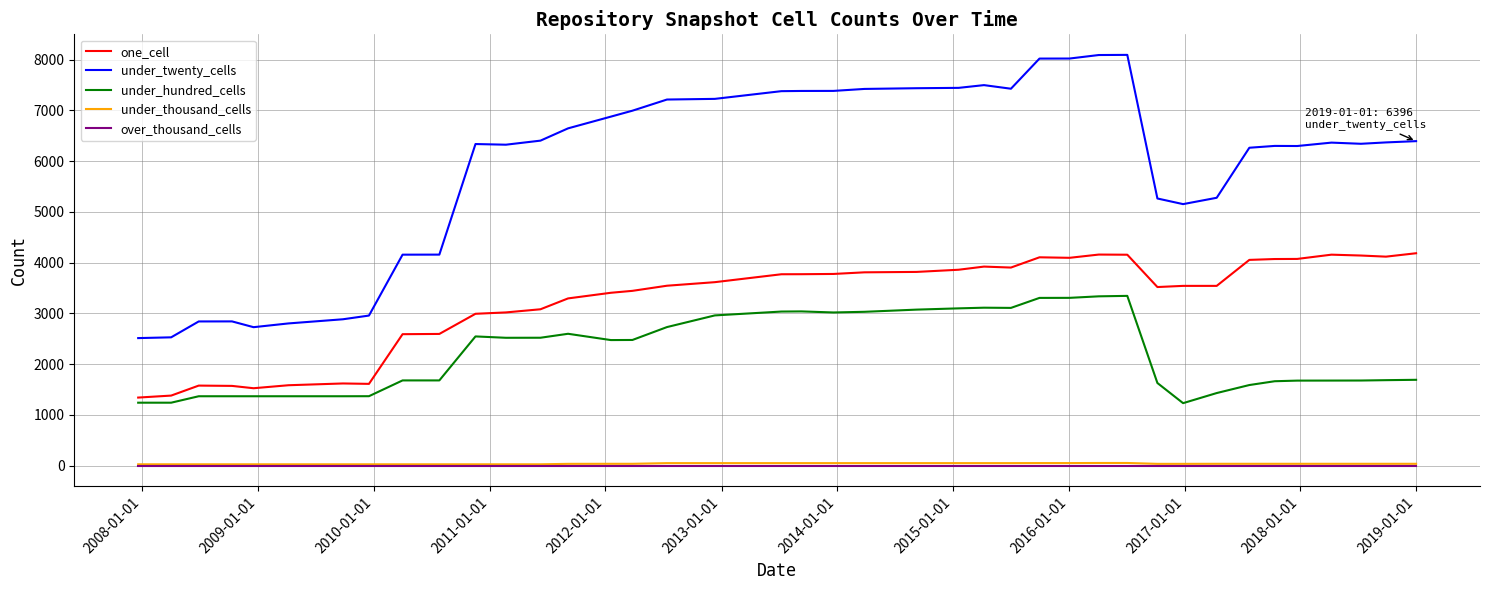

Is this an area chart (filled region under the line)?

No